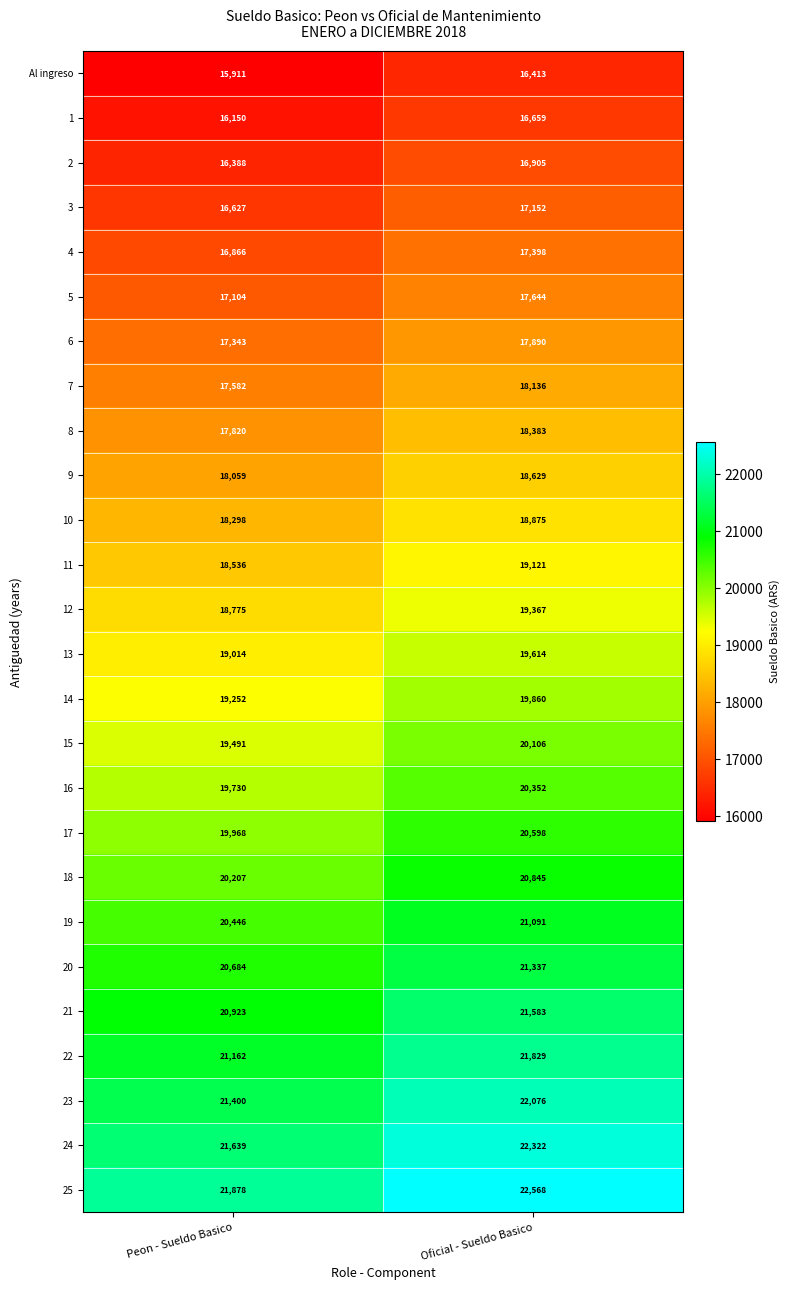

What is the sum of all 17 values?

40566